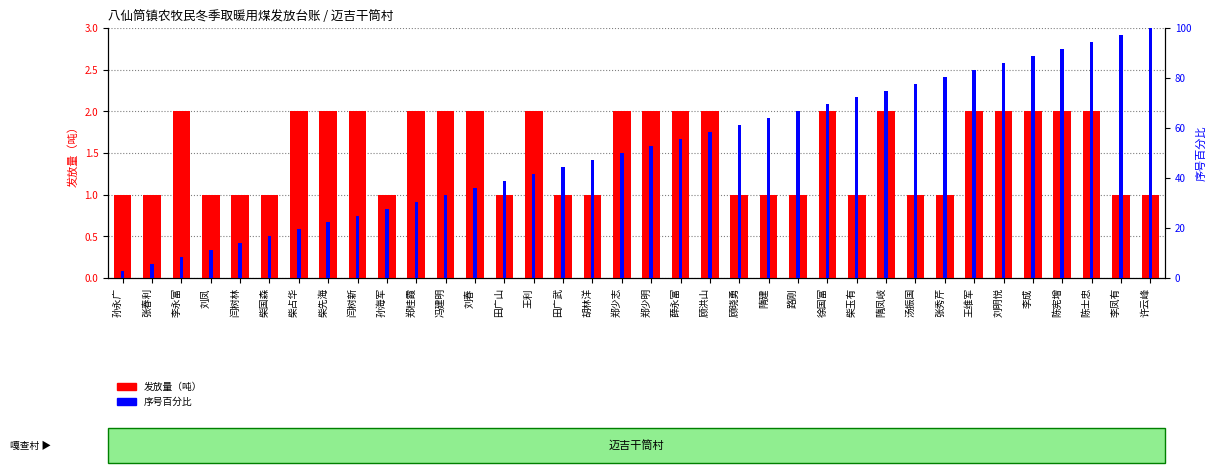

Reading left to right, list all the values displayed in this chart.

发放量（吨）: 1.0	1.0	2.0	1.0	1.0	1.0	2.0	2.0	2.0	1.0	2.0	2.0	2.0	1.0	2.0	1.0	1.0	2.0	2.0	2.0	2.0	1.0	1.0	1.0	2.0	1.0	2.0	1.0	1.0	2.0	2.0	2.0	2.0	2.0	1.0	1.0
序号百分比: 2.8	5.6	8.3	11.1	13.9	16.7	19.4	22.2	25.0	27.8	30.6	33.3	36.1	38.9	41.7	44.4	47.2	50.0	52.8	55.6	58.3	61.1	63.9	66.7	69.4	72.2	75.0	77.8	80.6	83.3	86.1	88.9	91.7	94.4	97.2	100.0